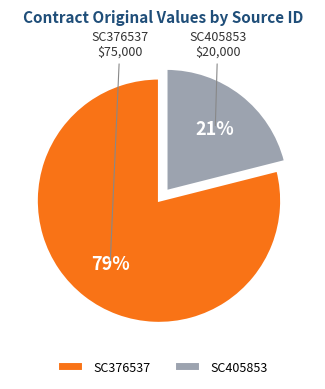

Which slice is the smallest?

SC405853